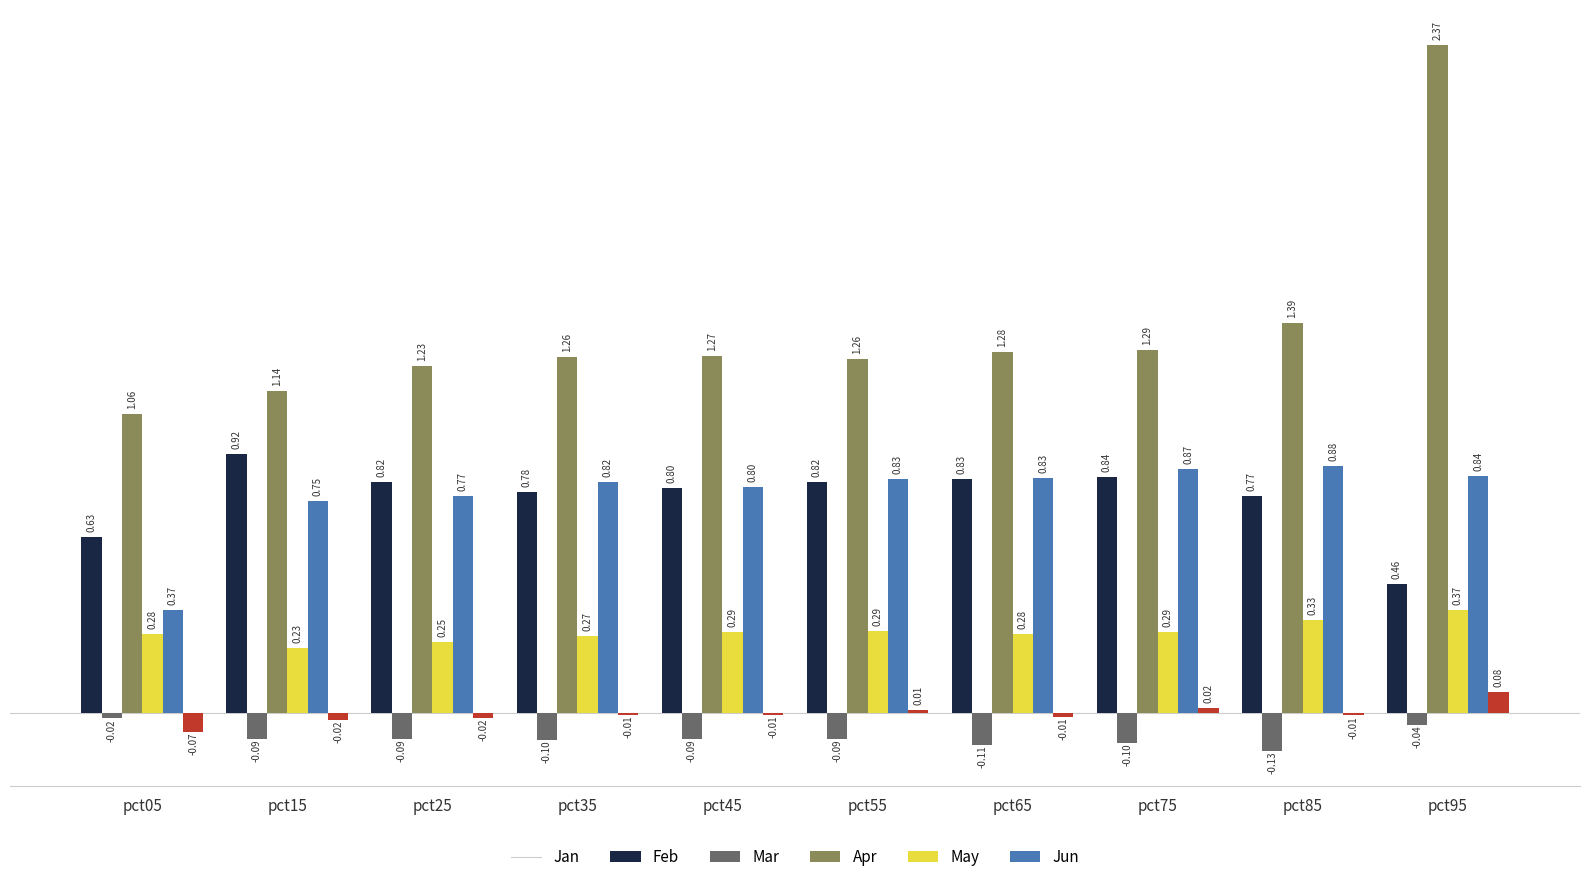

Which category has the highest value across all series?

pct95